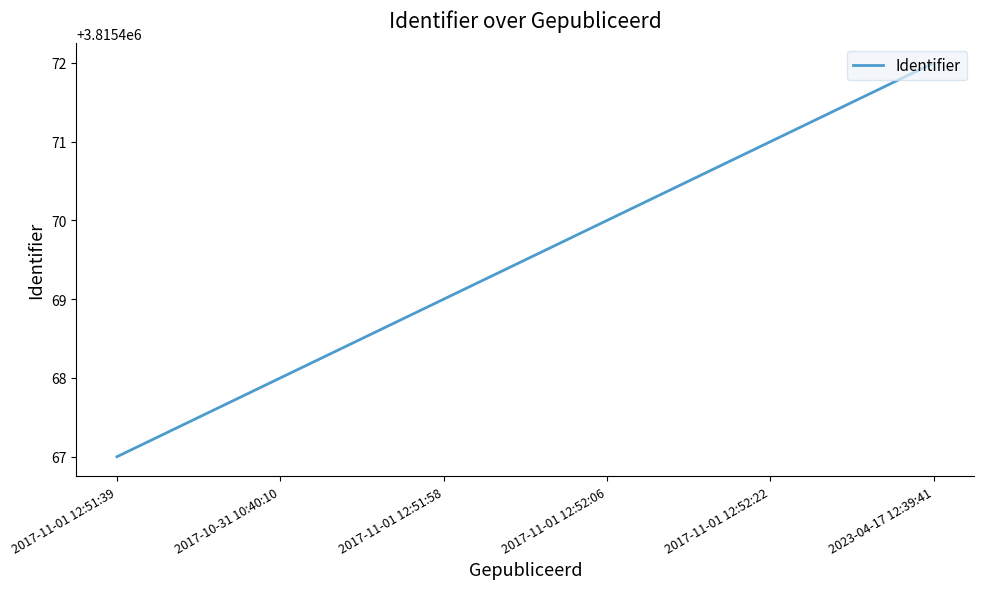

At which label is the value closest to 3815469?

2017-11-01 12:51:58